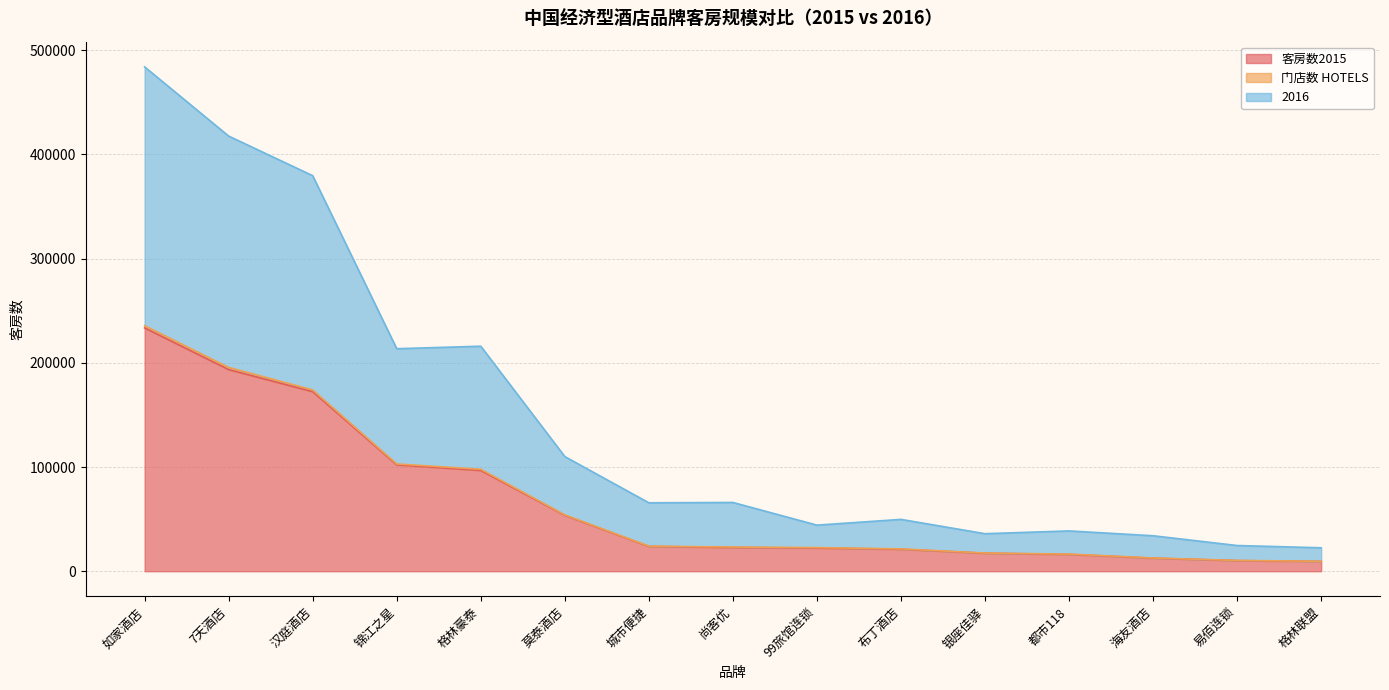

True or false: 客房数2015 has more than 2 interior local peaks.

False